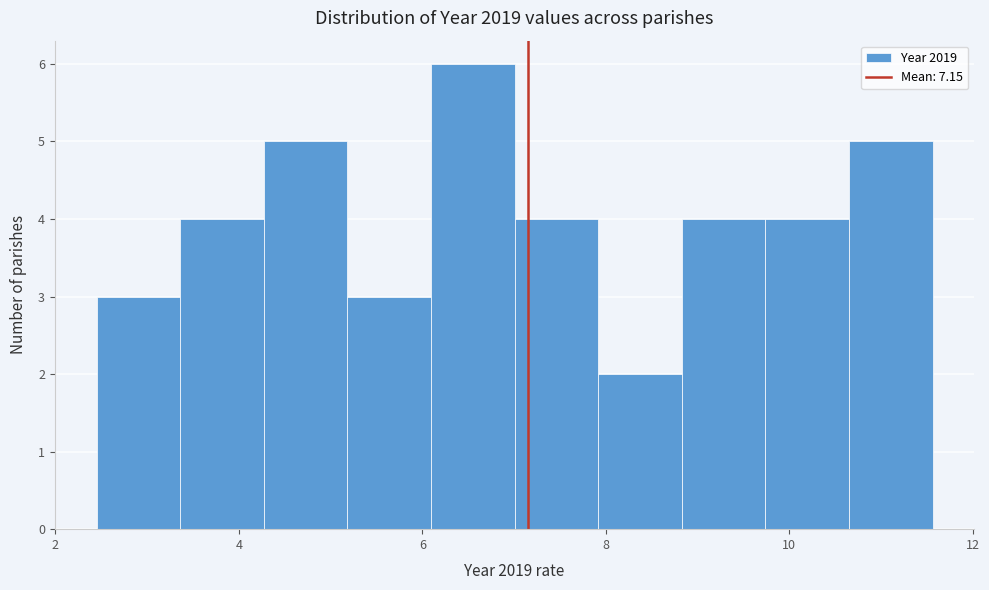

Which range on the x-axis has the tallest bar?

6.0 to 7.0